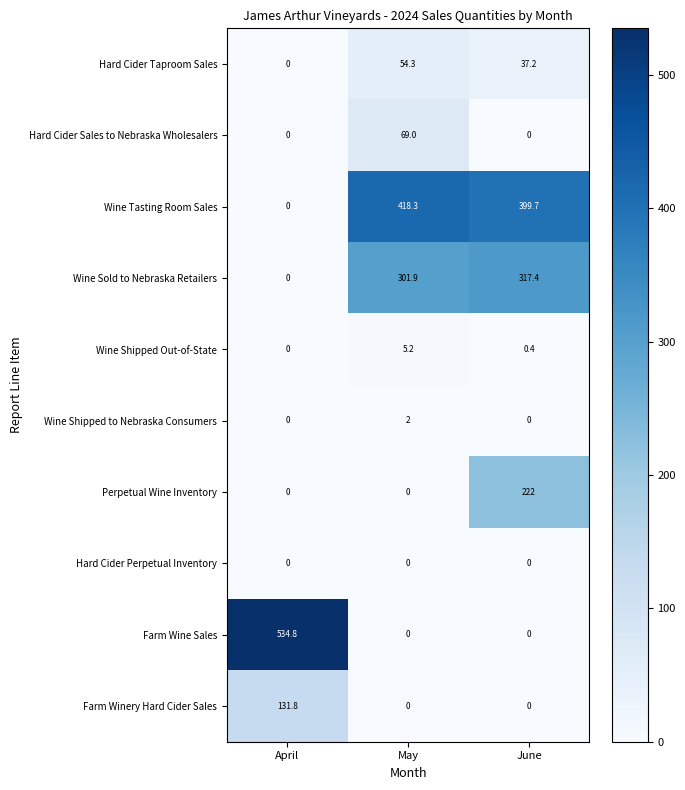

Rank the series by their maximum value, from lowest to highest.

Hard Cider Perpetual Inventory, Wine Shipped to Nebraska Consumers, Wine Shipped Out-of-State, Hard Cider Taproom Sales, Hard Cider Sales to Nebraska Wholesalers, Farm Winery Hard Cider Sales, Perpetual Wine Inventory, Wine Sold to Nebraska Retailers, Wine Tasting Room Sales, Farm Wine Sales